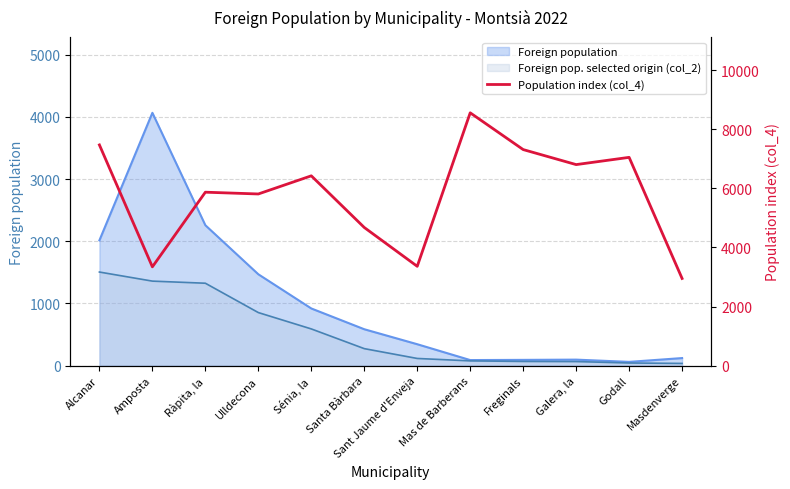

Approximately how many times larger is the value at Freginals compared to Santa Bàrbara?

1.6